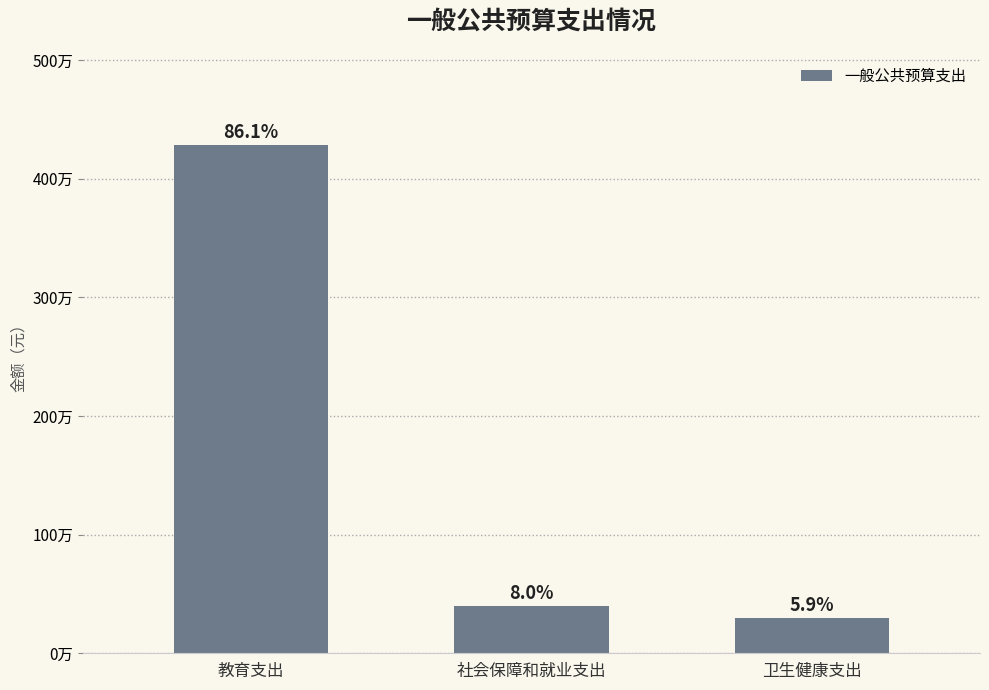

Is it true that the value at 教育支出 is 1068964.5?

False